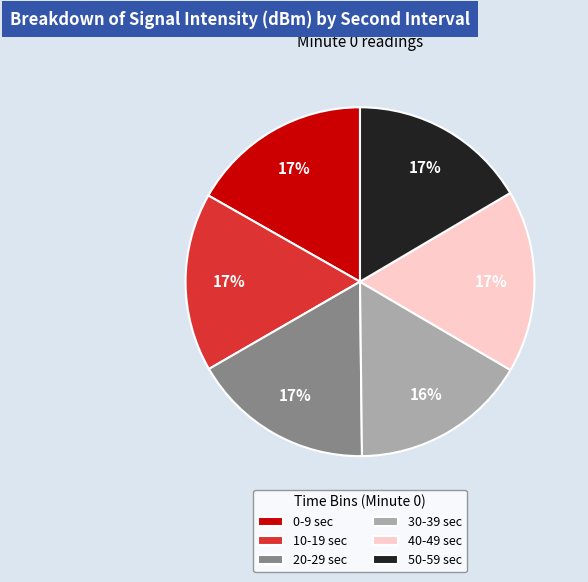

Is there a majority slice in this chart?

No